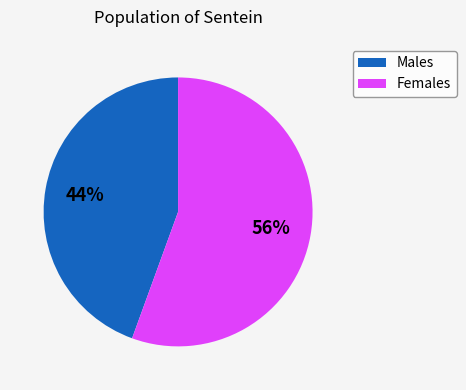

Is there a majority slice in this chart?

Yes